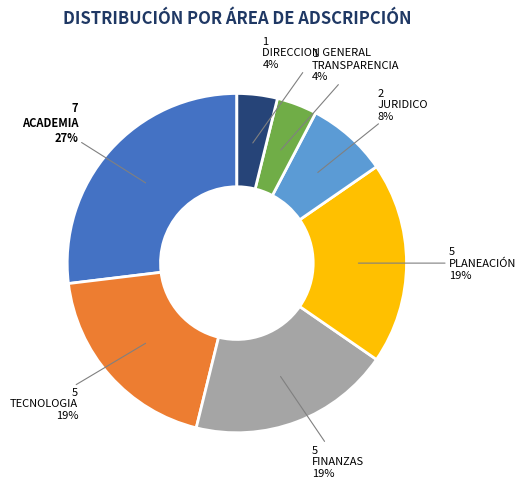

To the nearest percent, what is the difference between the largest and smallest slice percentages?

23%